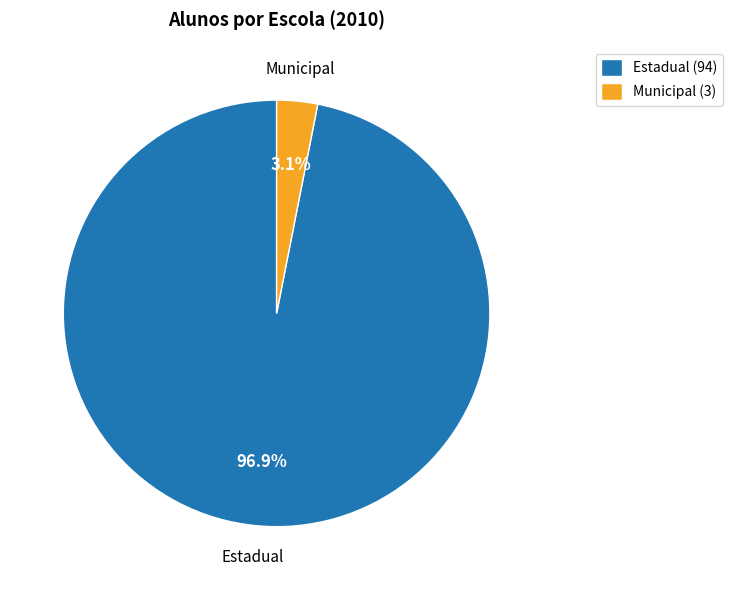

What is the total percentage of Estadual (94) and Municipal (3)?

100.0%